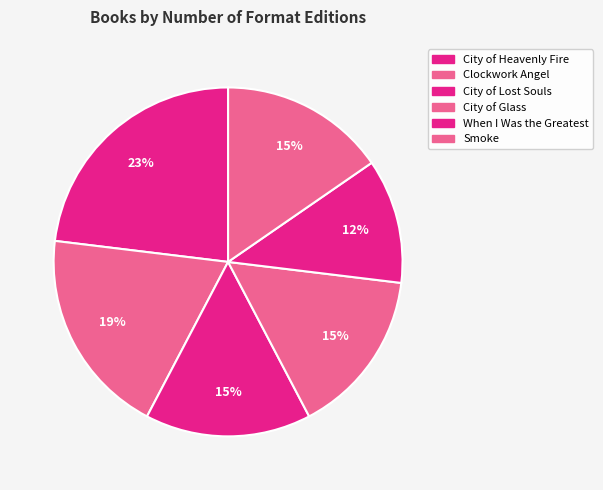

Combined, do Smoke and City of Heavenly Fire account for over 50%?

No